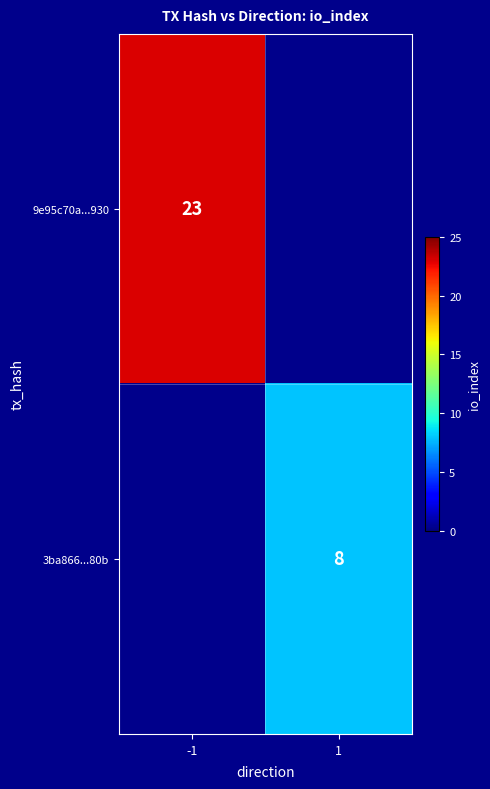

Is the value of 9e95c70a...930 at -1 greater than the value of 3ba866...80b at 1?

Yes